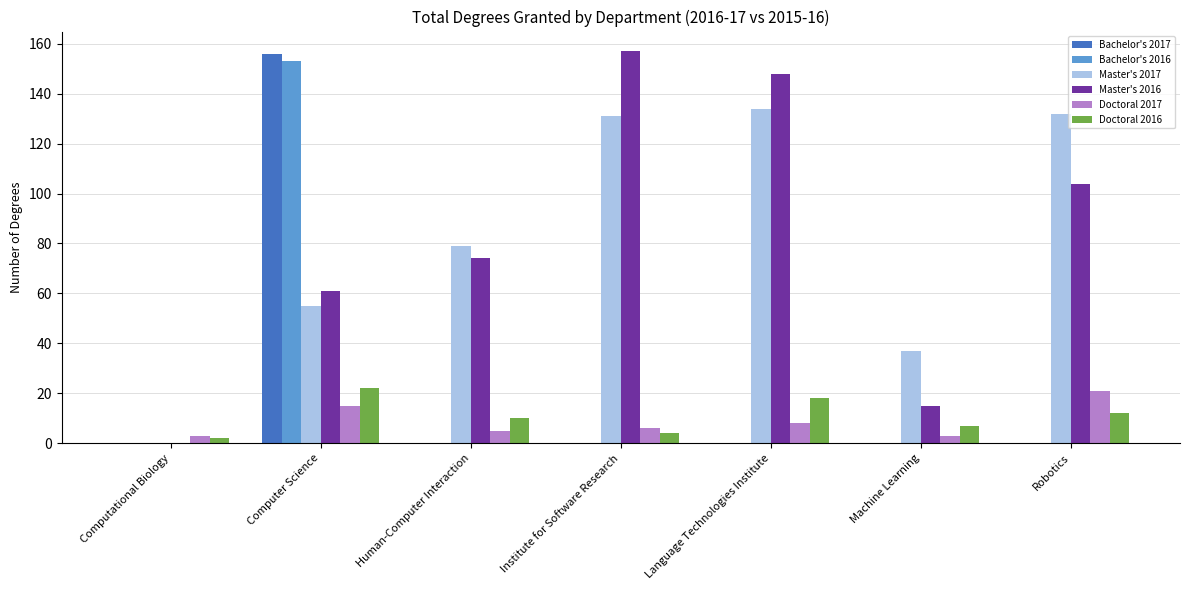

How many values in Master's 2016 are above zero?

6